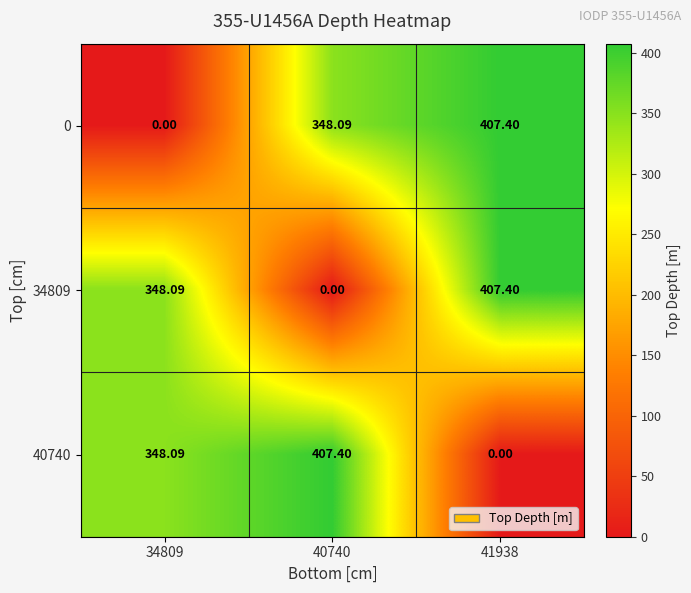

Is the value of 34809 at 41938 greater than the value of 40740 at 41938?

Yes